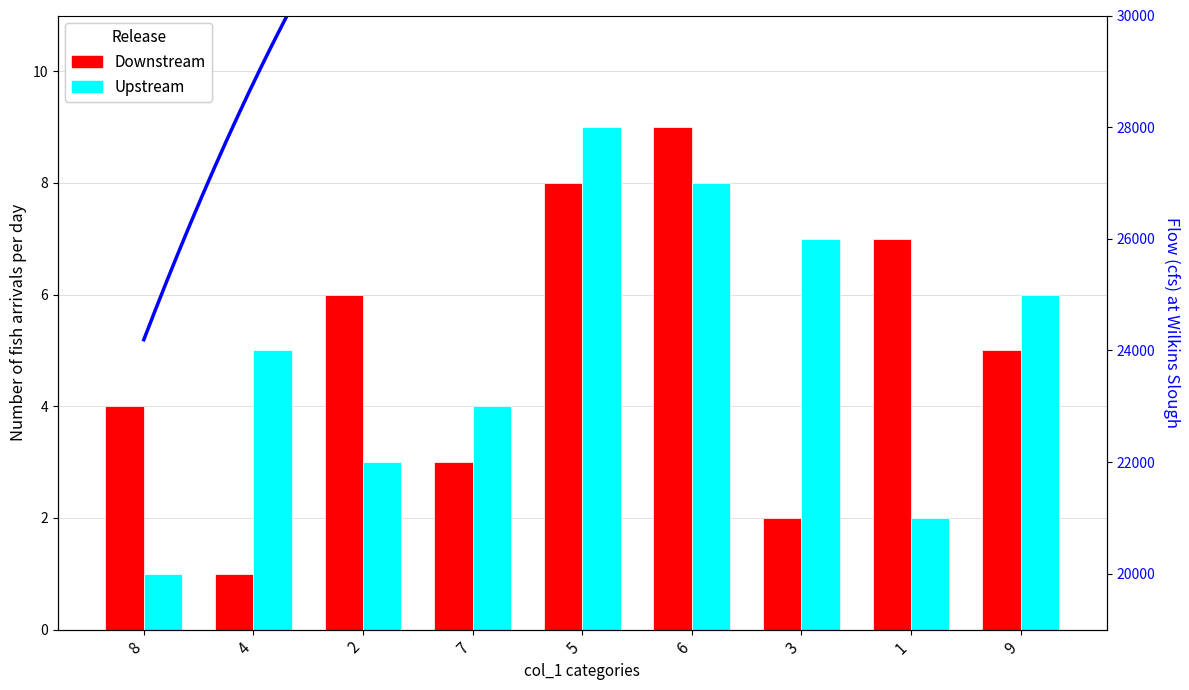

Count the col_7 values in the range 3 to 7.

5